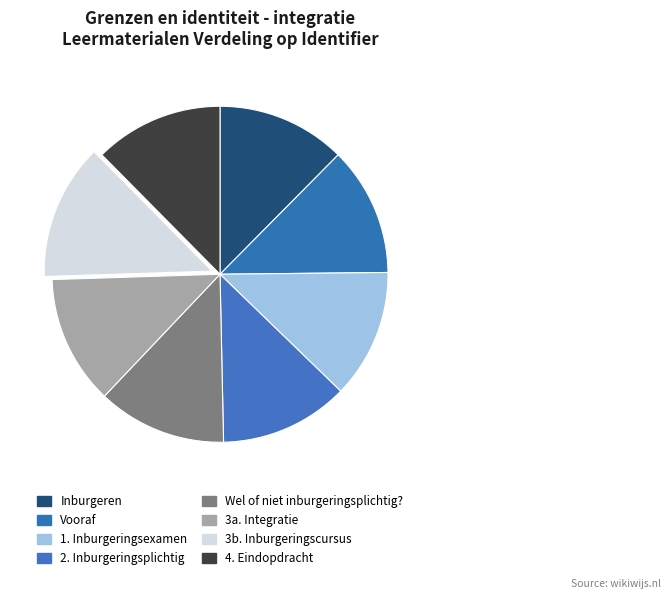

What percentage is the Inburgeren slice, to the nearest percent?

12%